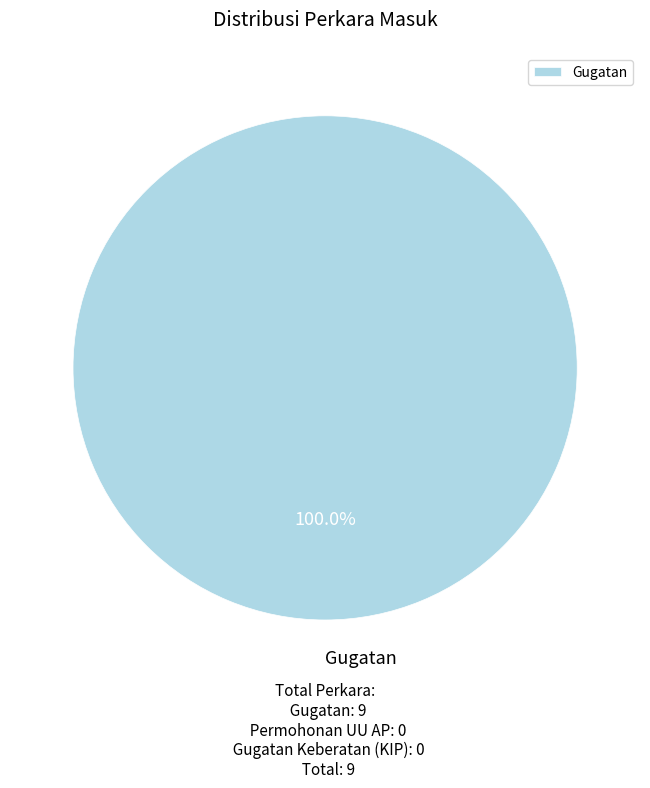

Is Gugatan the majority of the pie?

Yes